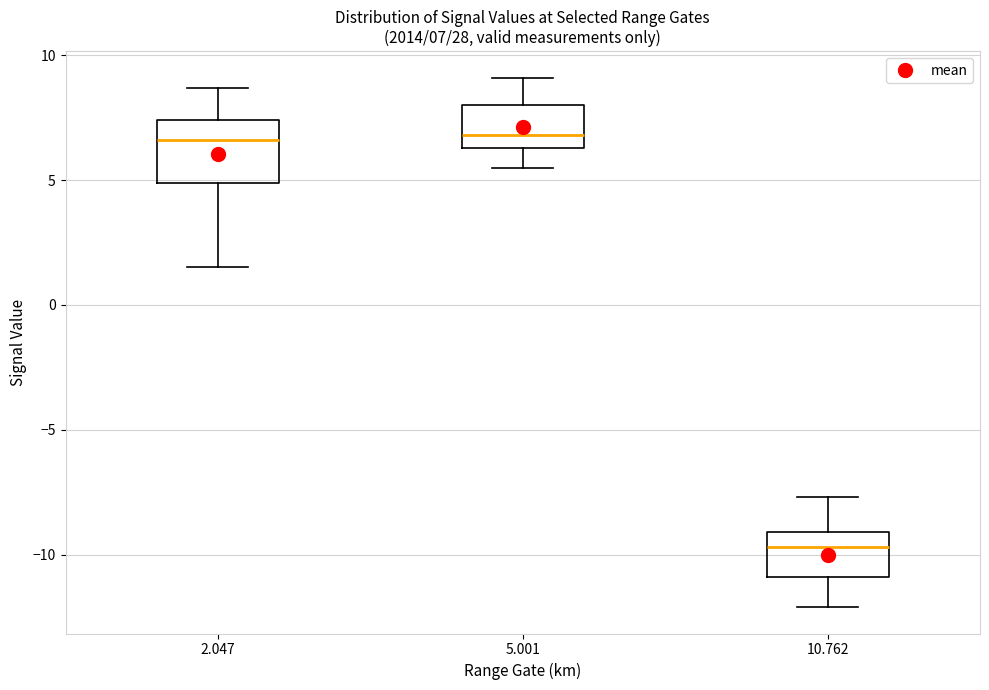

Comparing the boxes themselves (not the whiskers), which one is the tallest?

2.047